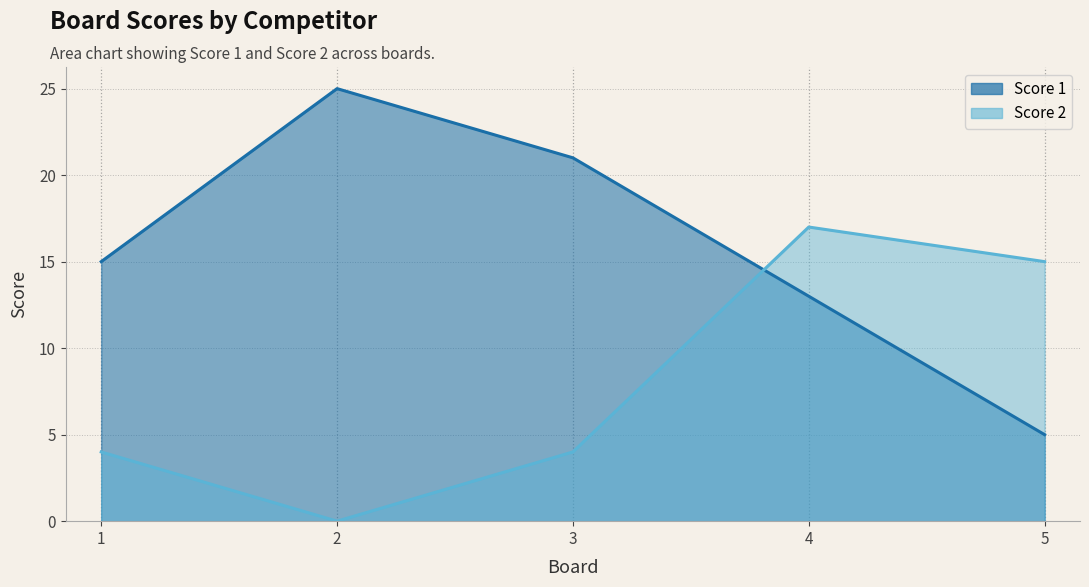

What is the sum of all Score 1 values?

79